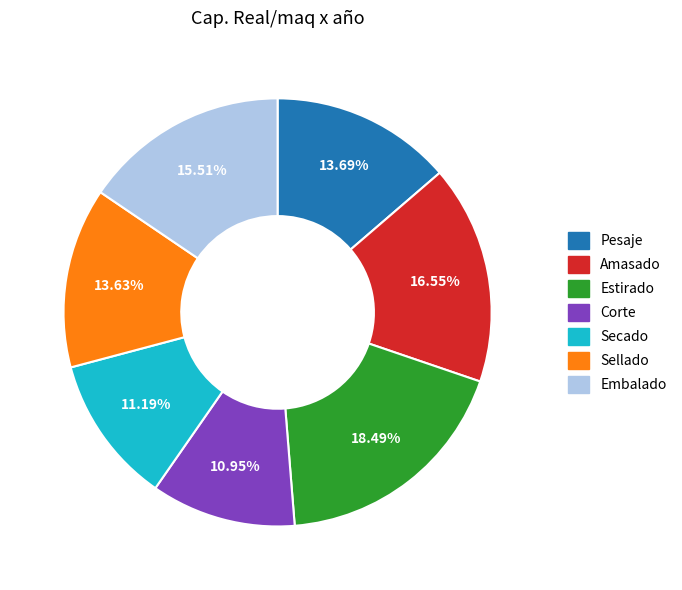

The Amasado slice represents 4% of the pie. True or false?

False